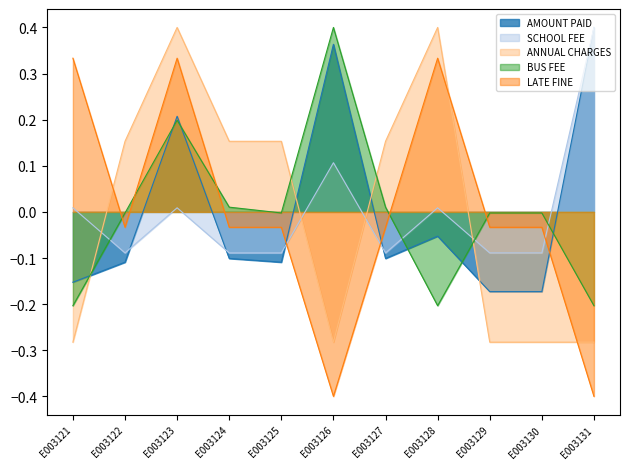

How many data points in ANNUAL CHARGES are above 0?

6